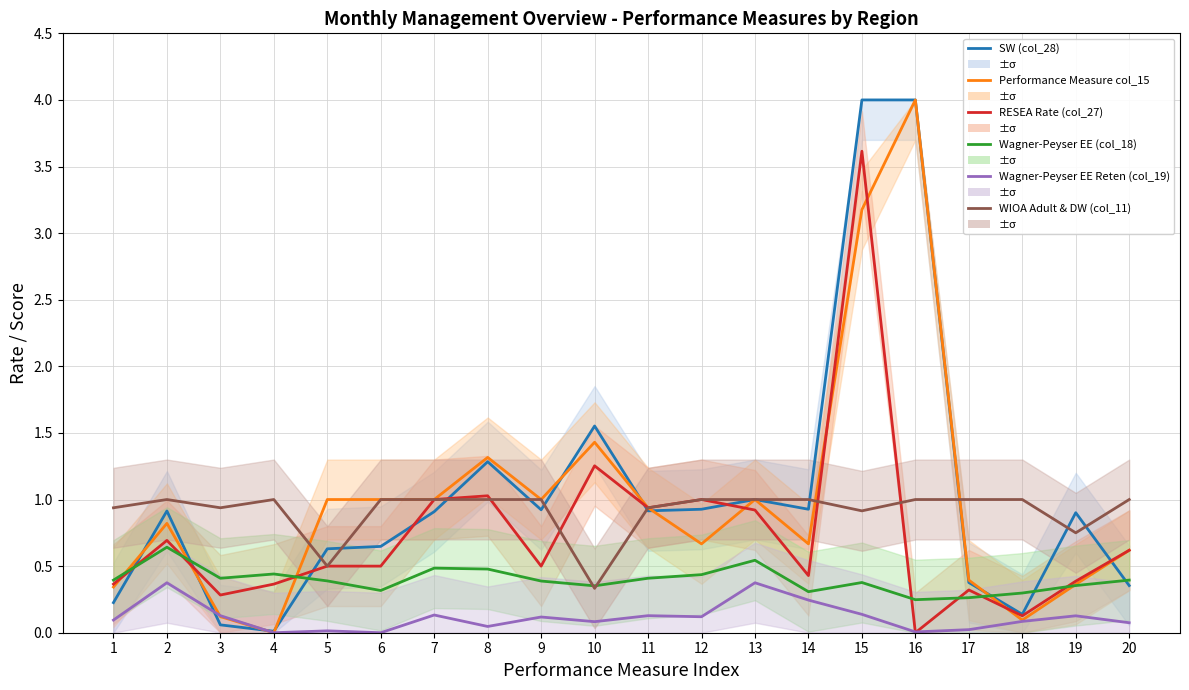

At which category does WIOA Adult & DW (col_11) reach its first local valley?

3